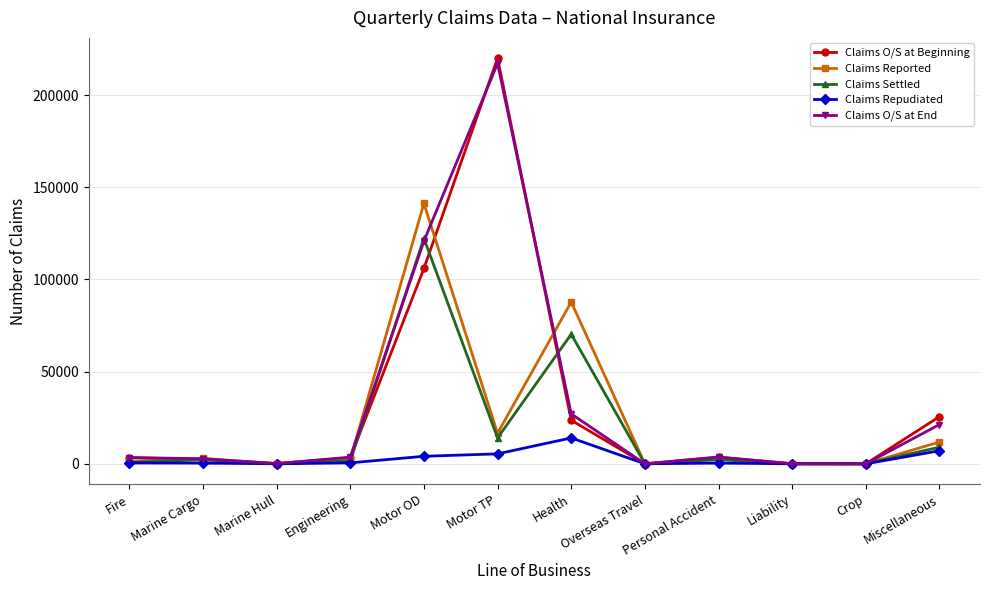

What is the label of the 2nd point from the right?

Crop